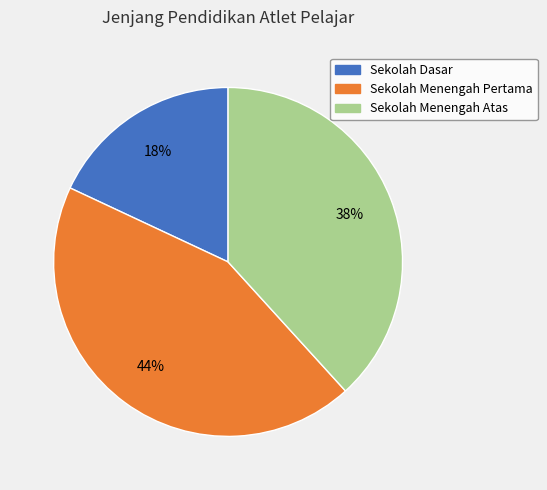

Is there a majority slice in this chart?

No